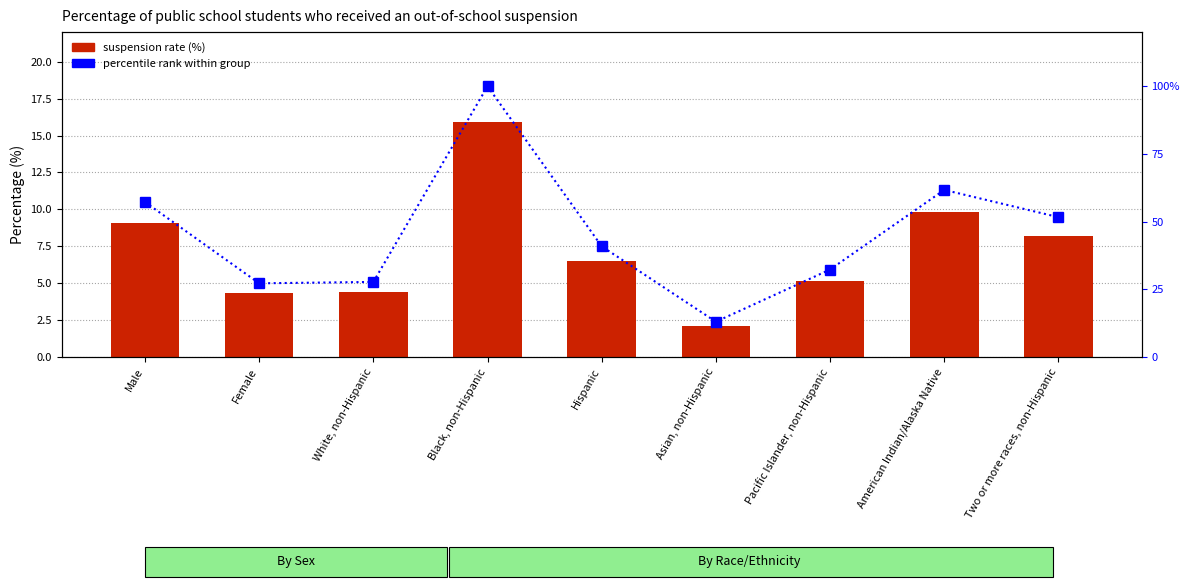

List the labels in order of suspension rate value, largest first.

Black, non-Hispanic, American Indian/Alaska Native, Male, Two or more races, non-Hispanic, Hispanic, Pacific Islander, non-Hispanic, White, non-Hispanic, Female, Asian, non-Hispanic